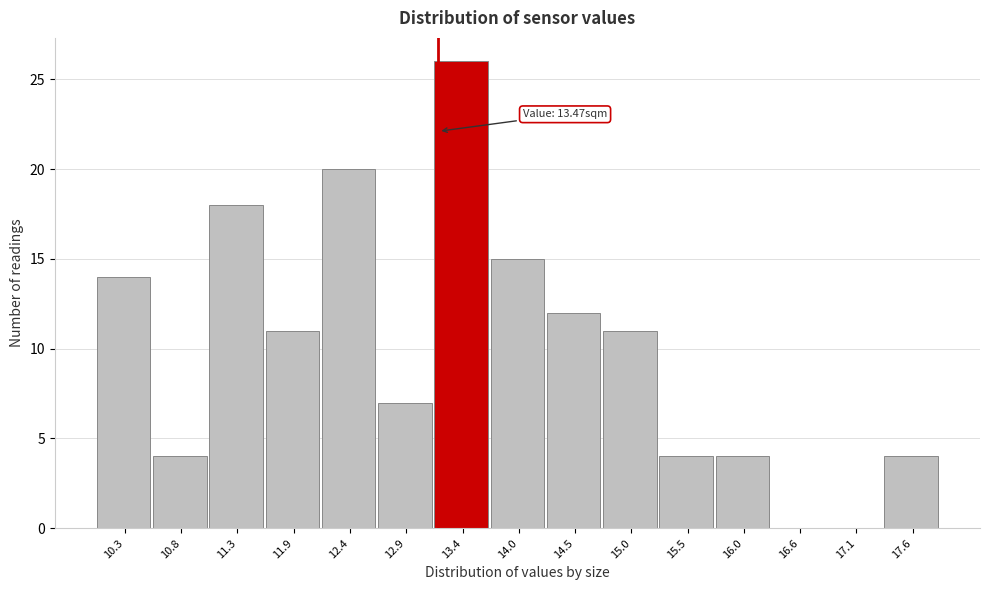

Reading left to right, transcribe all the data shown in this chart.

10.3=14	10.8=4	11.3=18	11.9=11	12.4=20	12.9=7	13.4=26	14.0=15	14.5=12	15.0=11	15.5=4	16.0=4	16.6=0	17.1=0	17.6=4